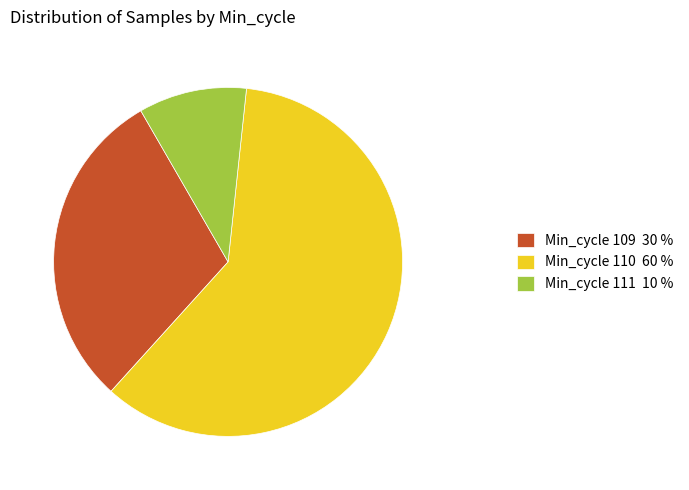

Which has a higher value, Min_cycle 111 10 % or Min_cycle 110 60 %?

Min_cycle 110 60 %